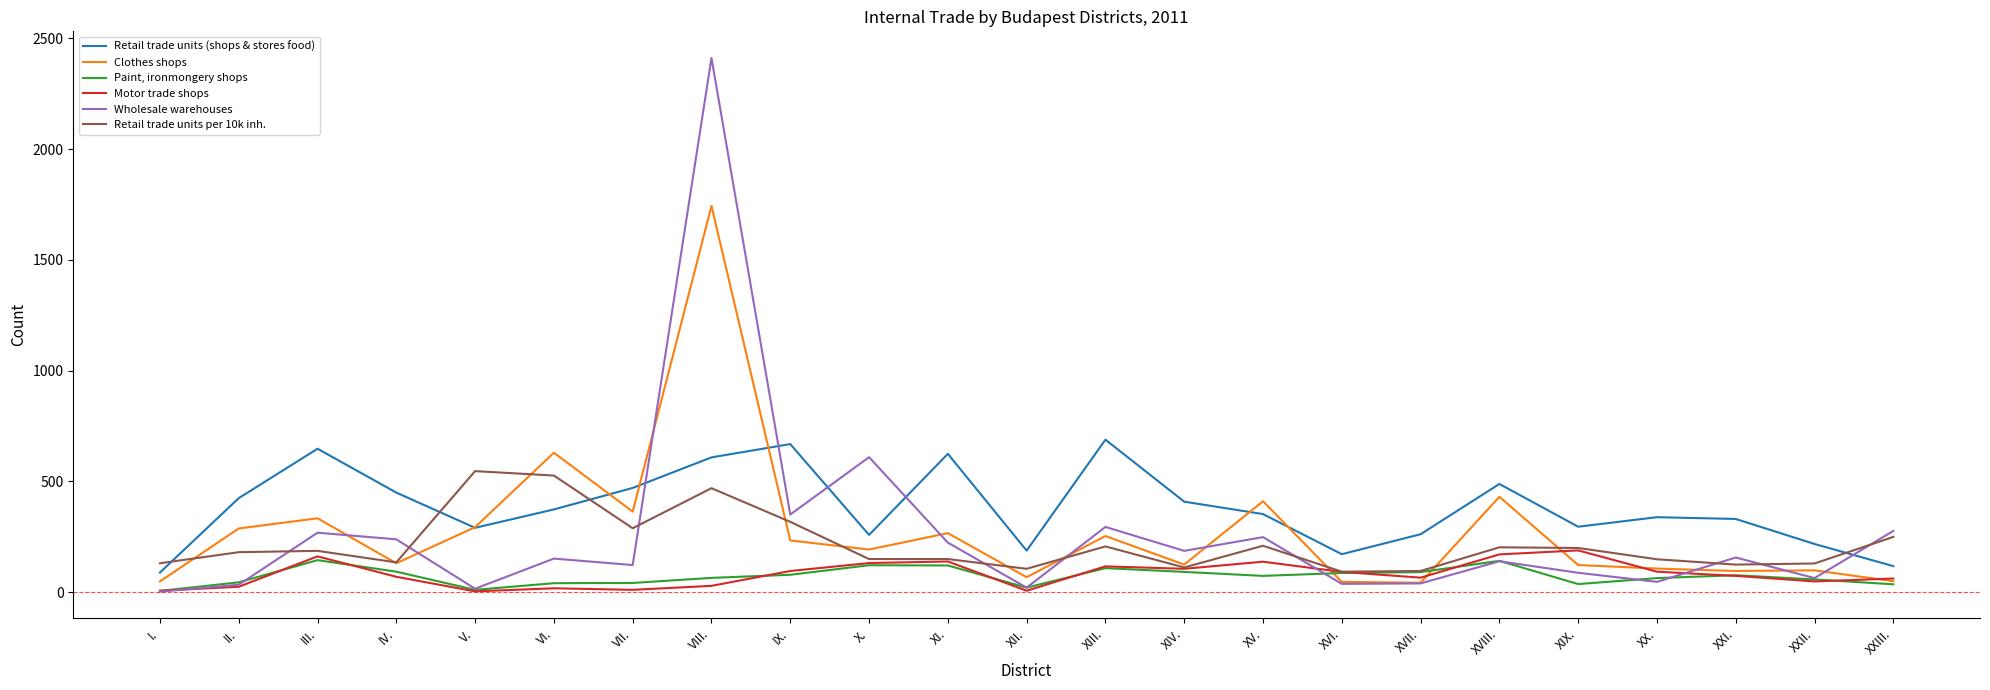

What are all the series names shown in the legend?

Retail trade units (shops & stores food), Clothes shops, Paint, ironmongery shops, Motor trade shops, Wholesale warehouses, Retail trade units per 10k inh.